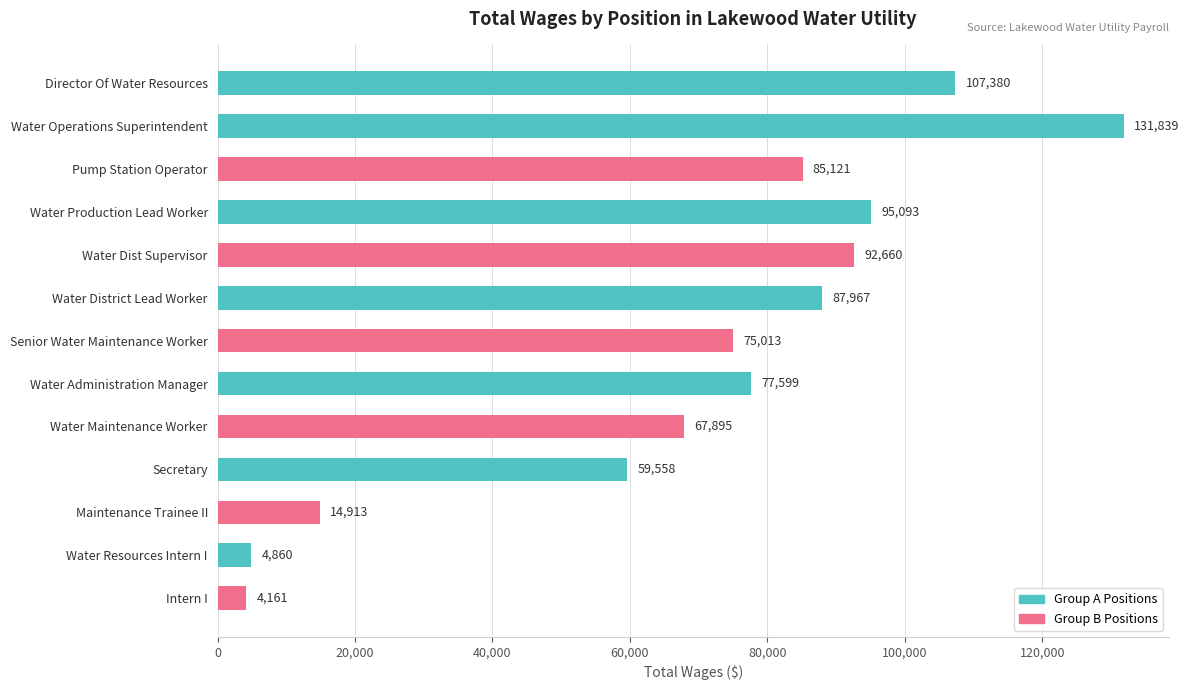

What position from the bottom is Maintenance Trainee II?

3